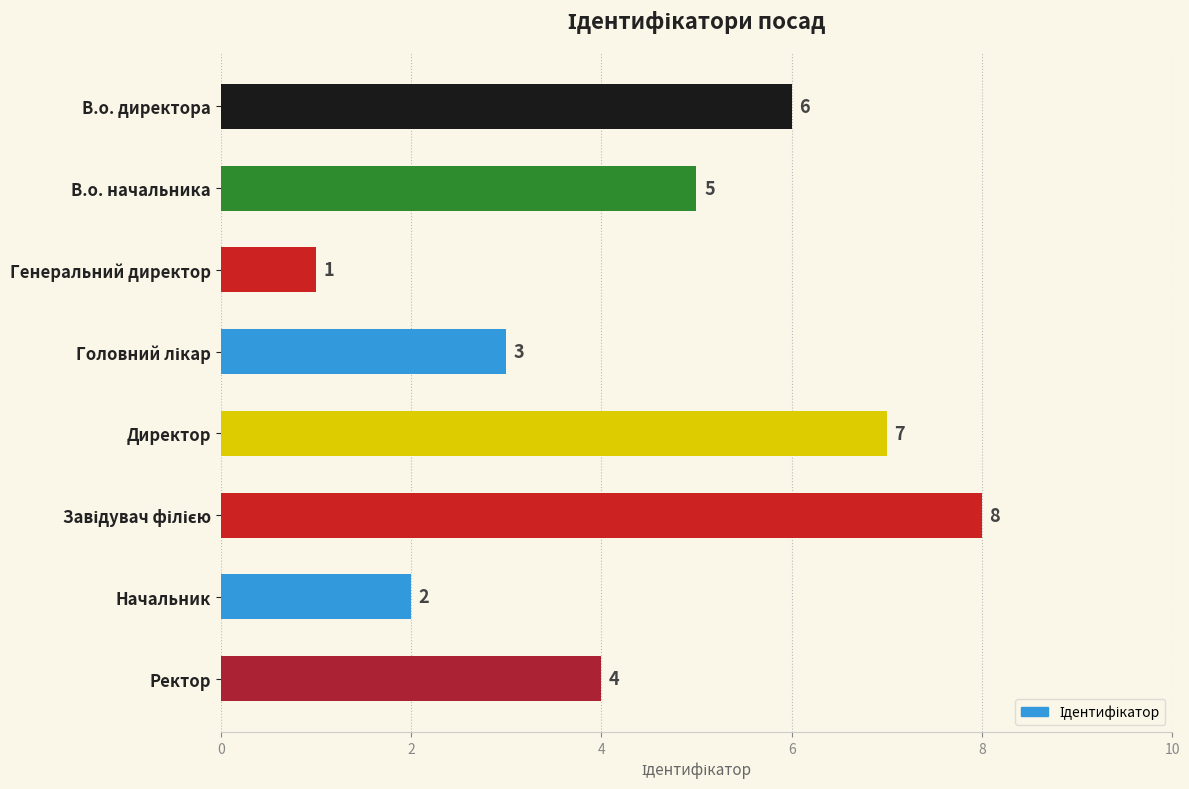

What is the label of the 1st bar from the bottom?

Ректор